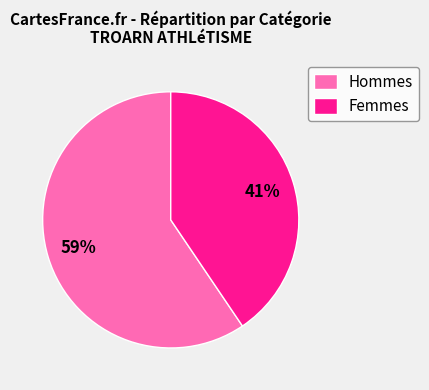

Which category has the biggest portion of the pie?

Hommes